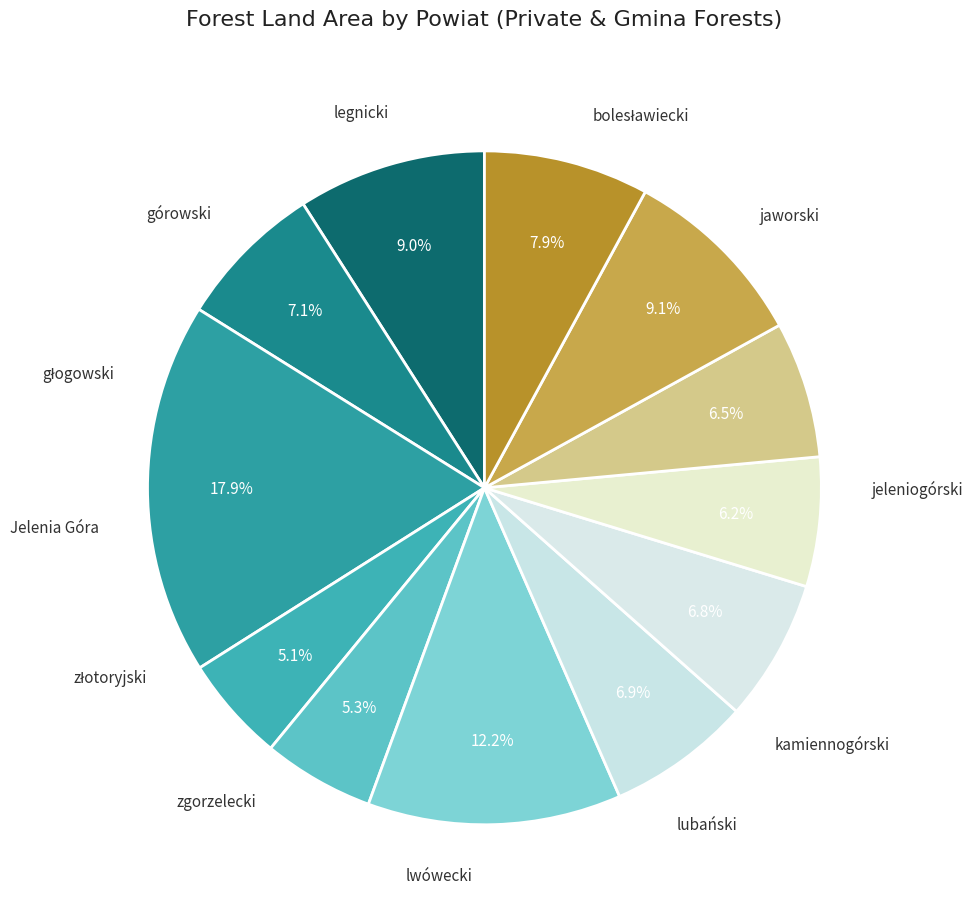

How many segments does this pie chart have?

12